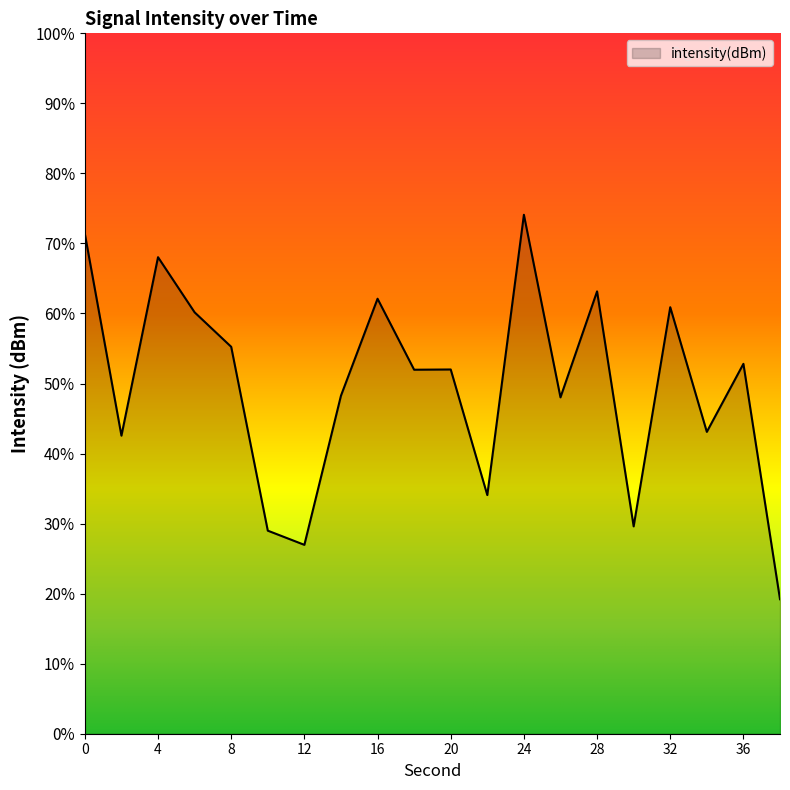

What is the difference between the maximum and minimum values?

54.9